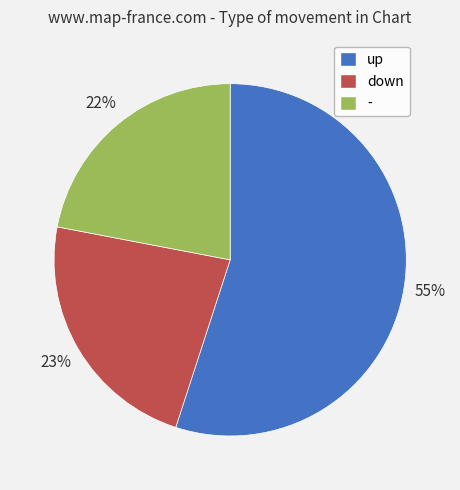

Approximately how many times larger is the value at up compared to -?

2.5